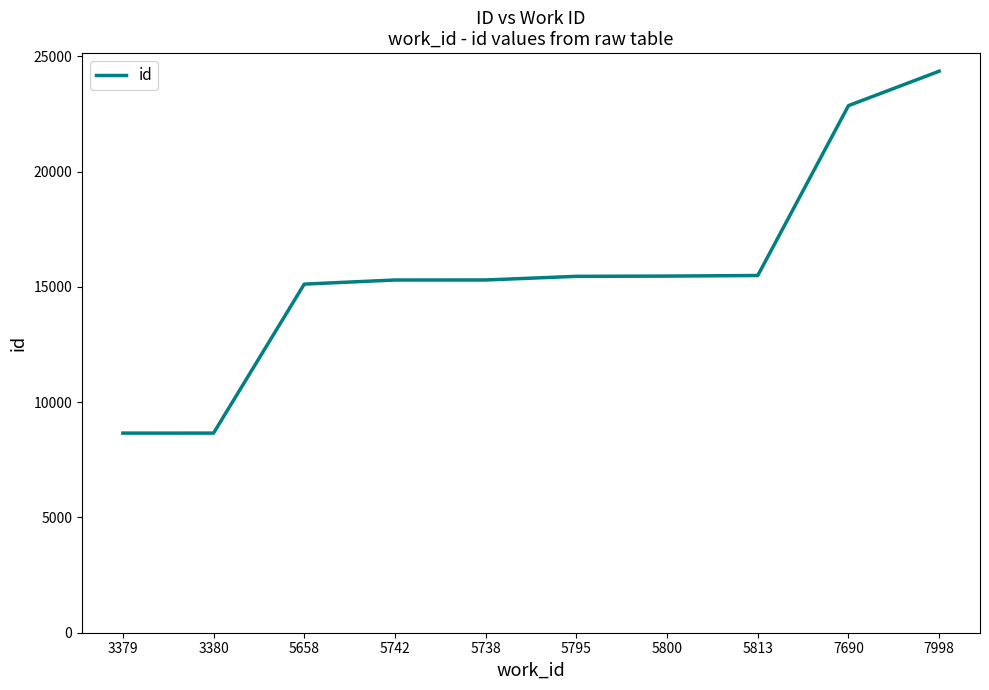

What is the maximum value shown in the chart?

24353